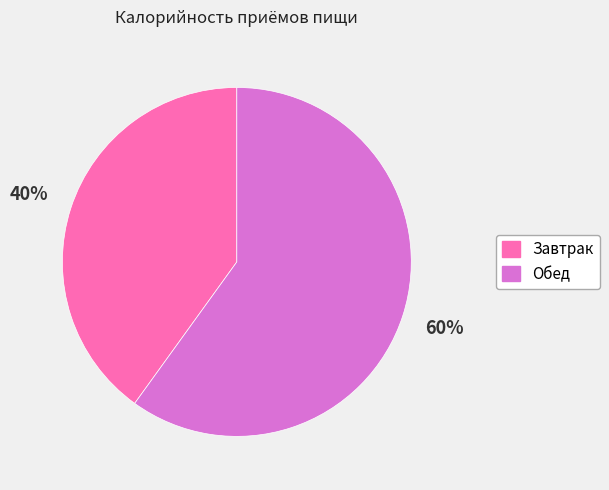

Which category has the smallest portion of the pie?

Завтрак